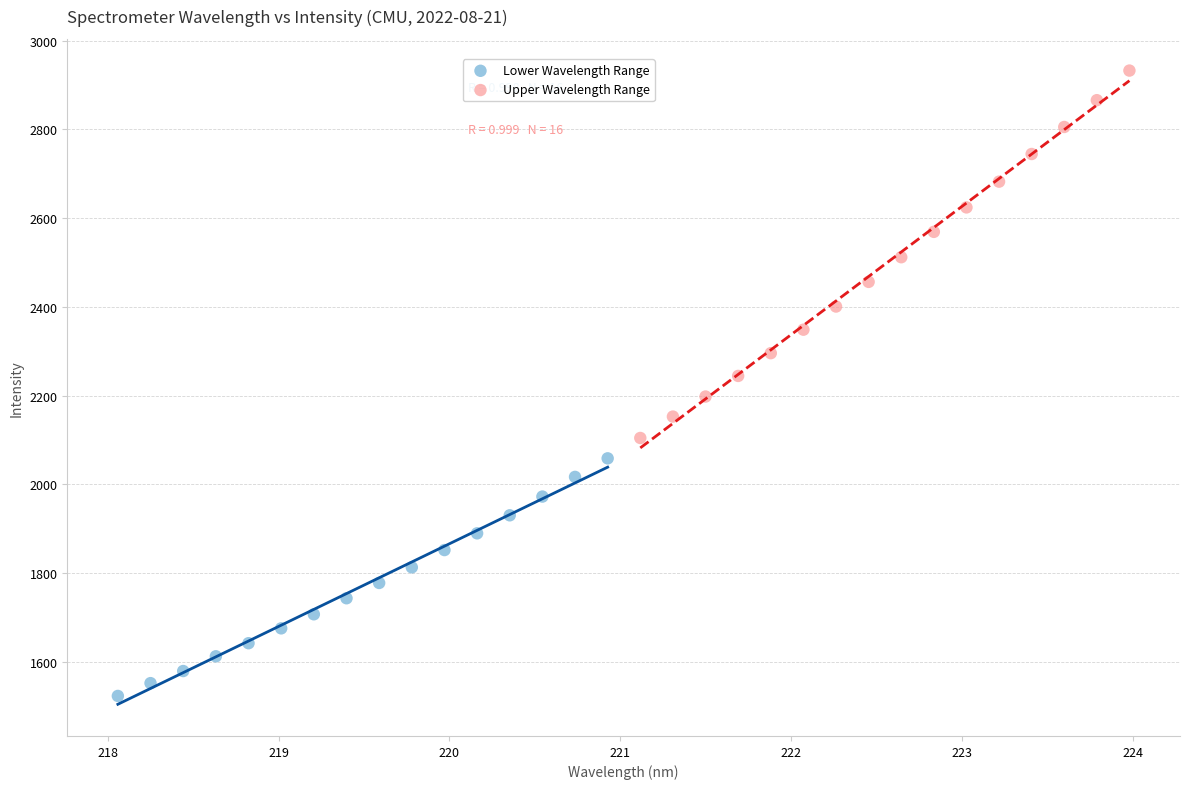

Which series has the largest Y range (max minus min)?

Upper Wavelength Range